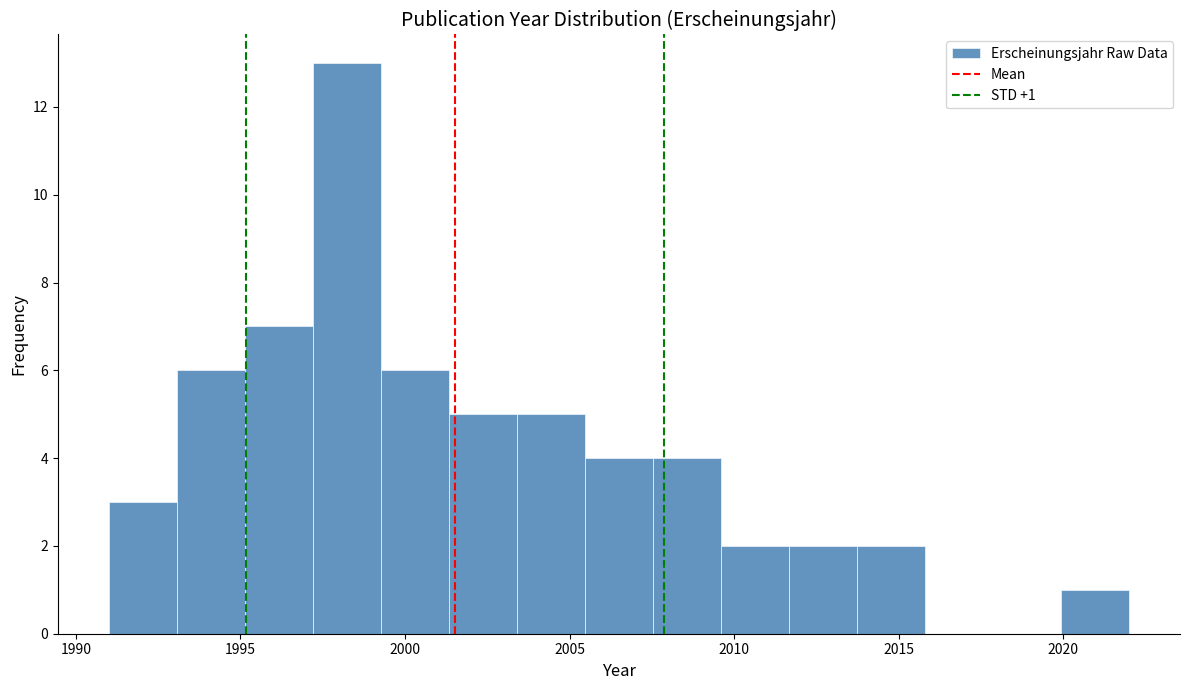

Over which range of the x-axis is the bar tallest?

1997.0 to 1999.5